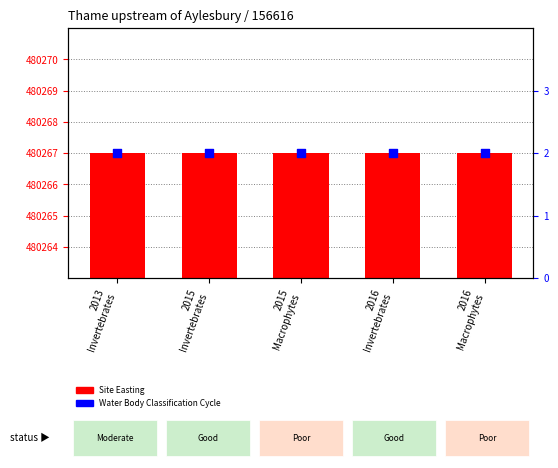

Which series reaches the minimum Y coordinate?

Water Body Classification Cycle